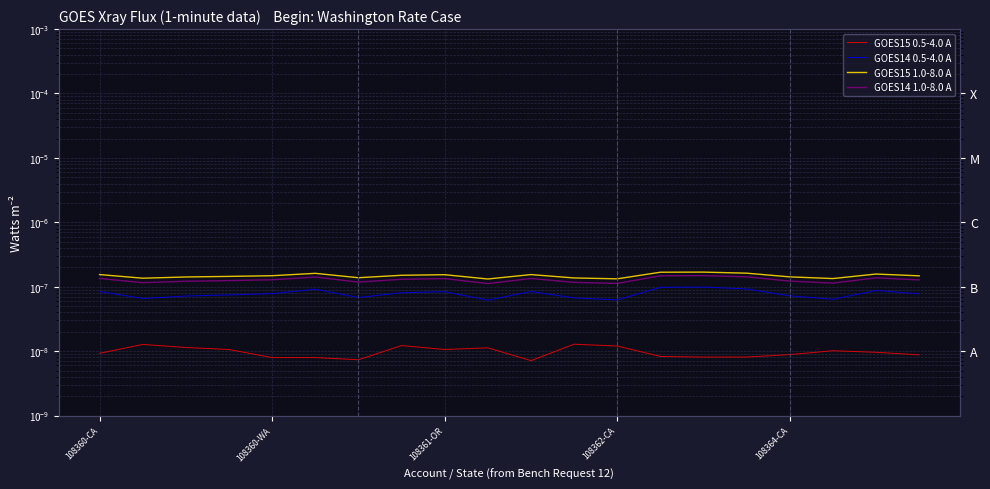

Which series changed the most between 5 and 13?

GOES14 0.5-4.0 A